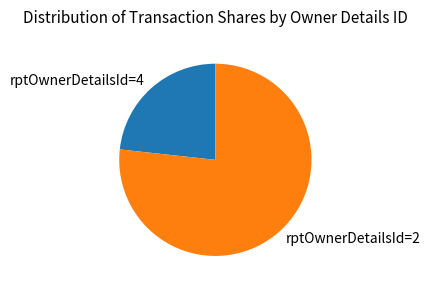

Which category accounts for the majority?

rptOwnerDetailsId=2